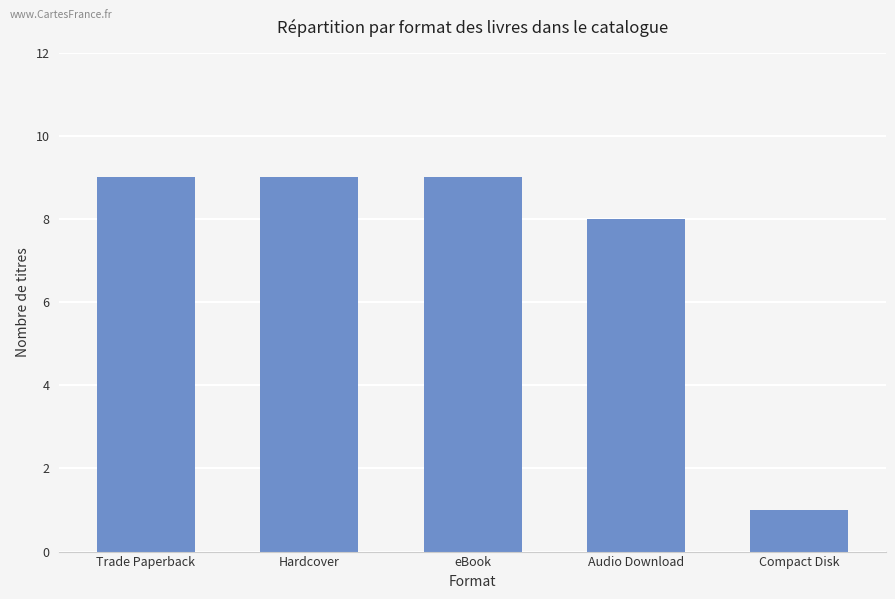

Reading left to right, list all the values displayed in this chart.

Trade Paperback=9	Hardcover=9	eBook=9	Audio Download=8	Compact Disk=1